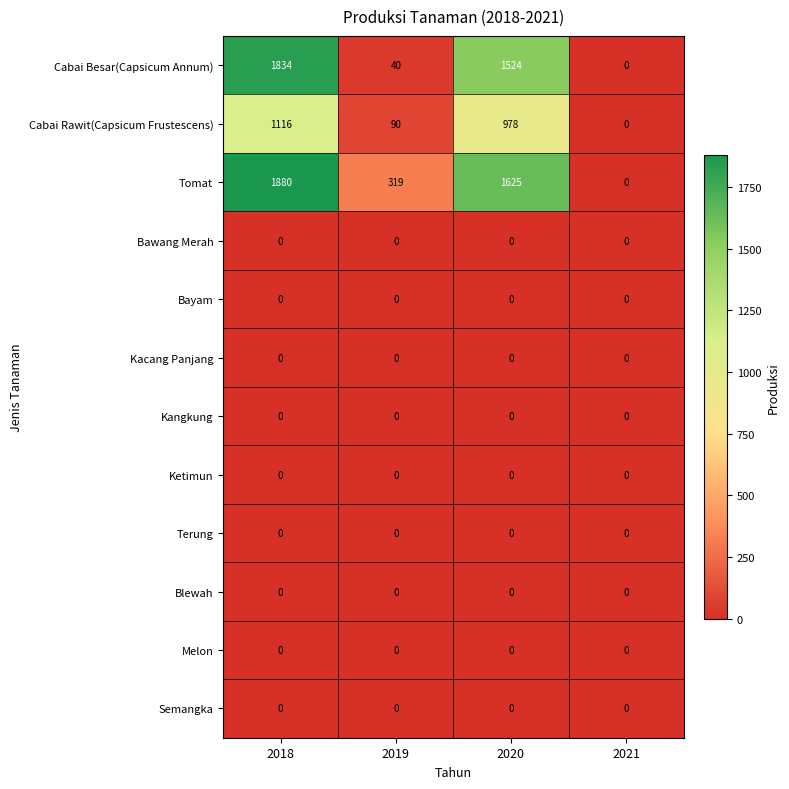

What is the sum of all Cabai Besar(Capsicum Annum) values?

3398